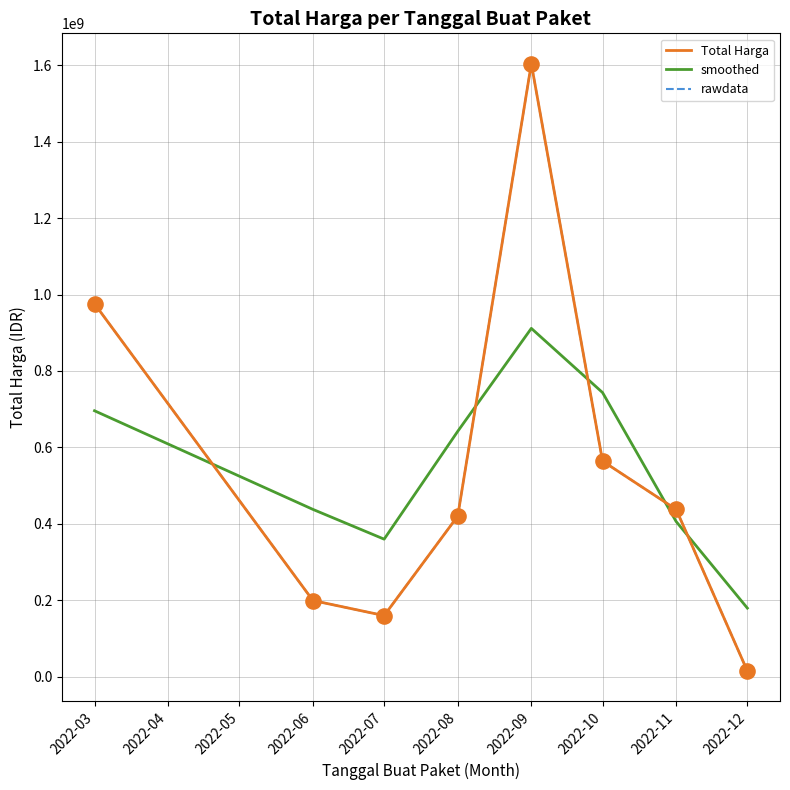

Does the chart have visible grid lines?

Yes